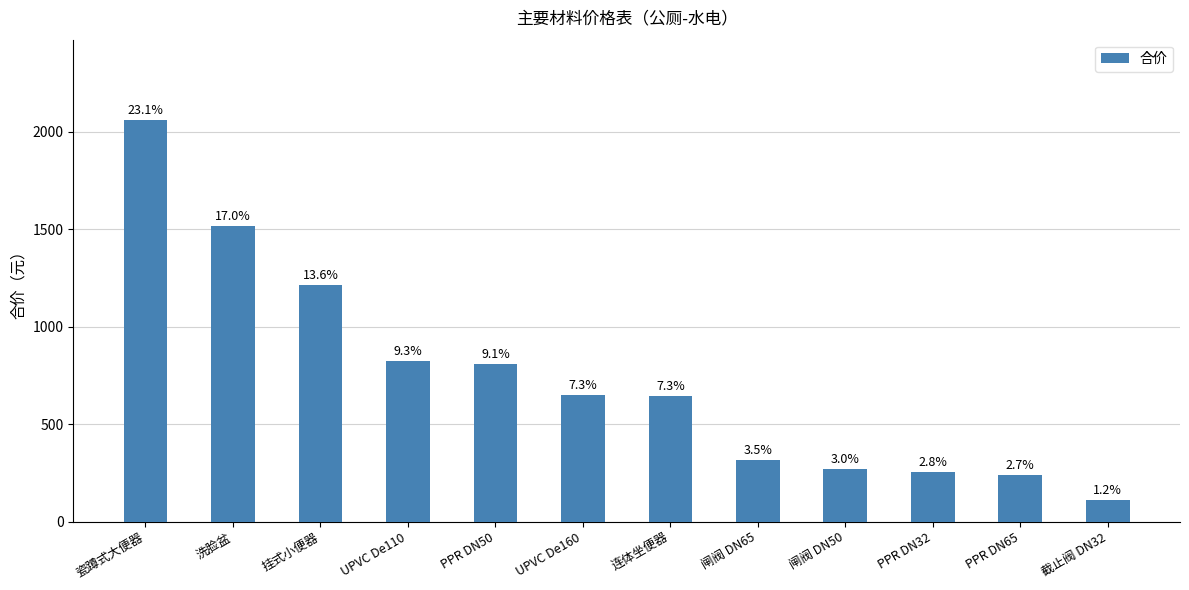

What is the difference between the maximum and minimum values?

1949.6